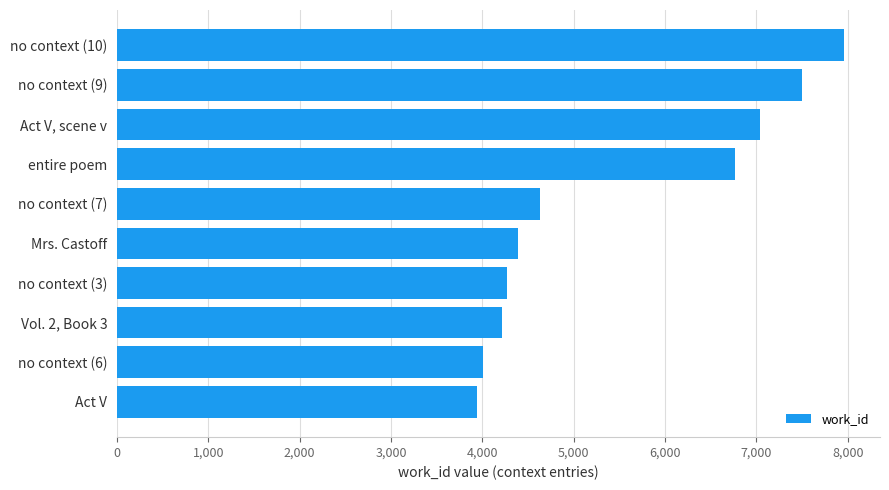

What is the greatest value displayed?

7955